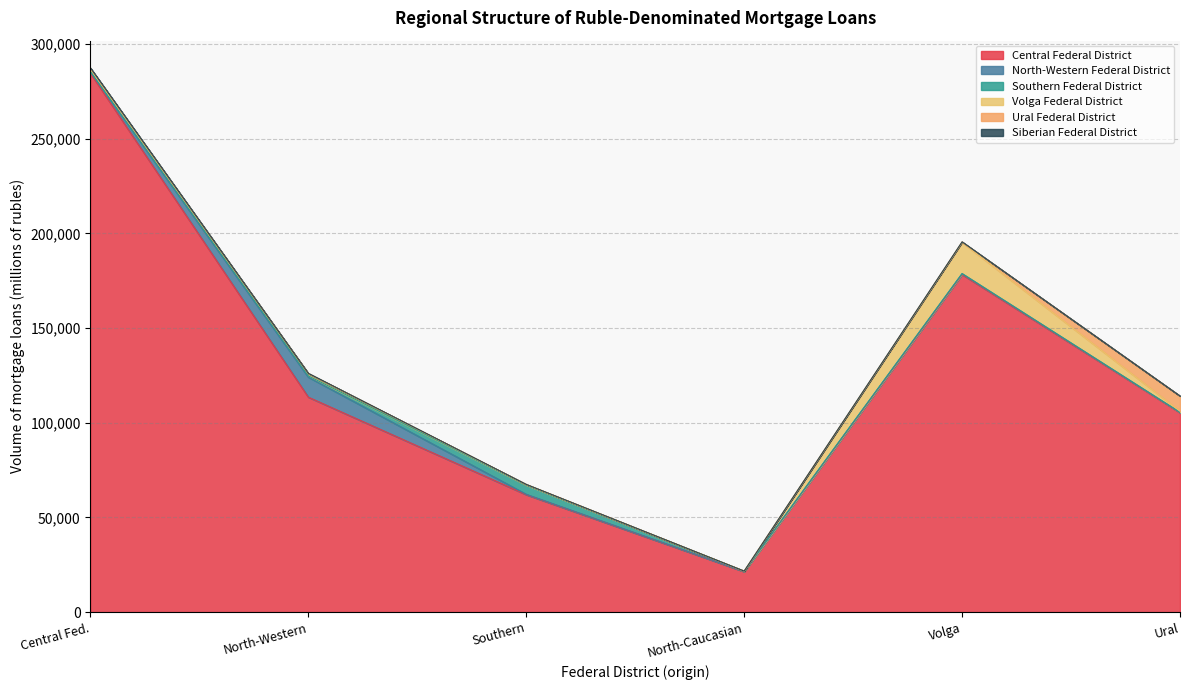

How many interior local peaks does the Southern Federal District series have?

1